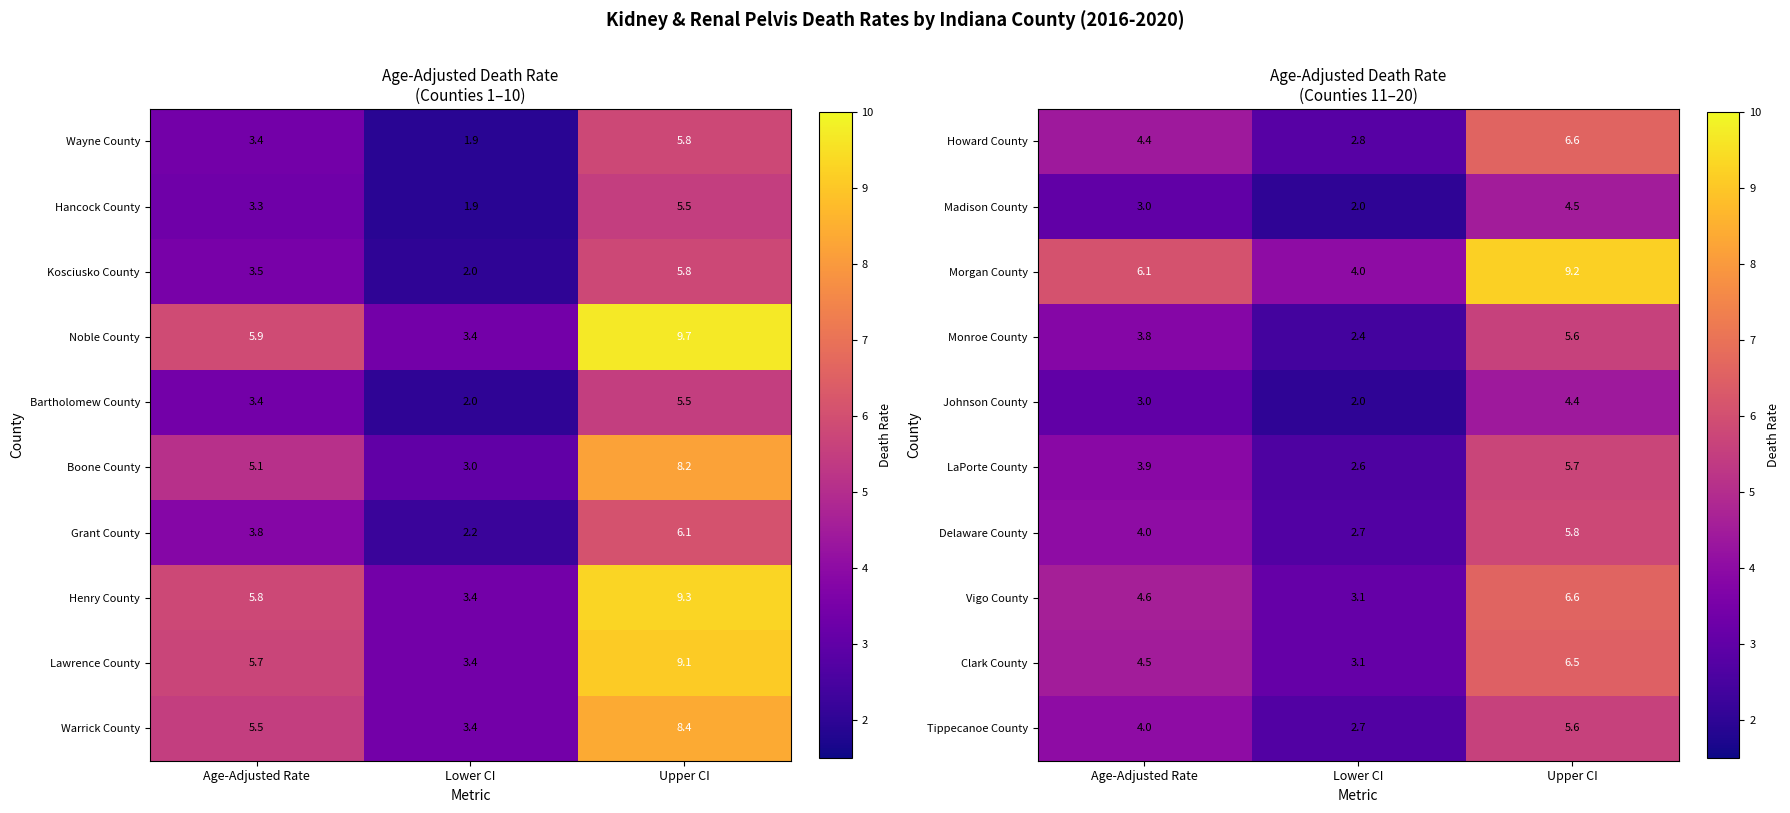

How many data points in Madison County are less than 3?

1